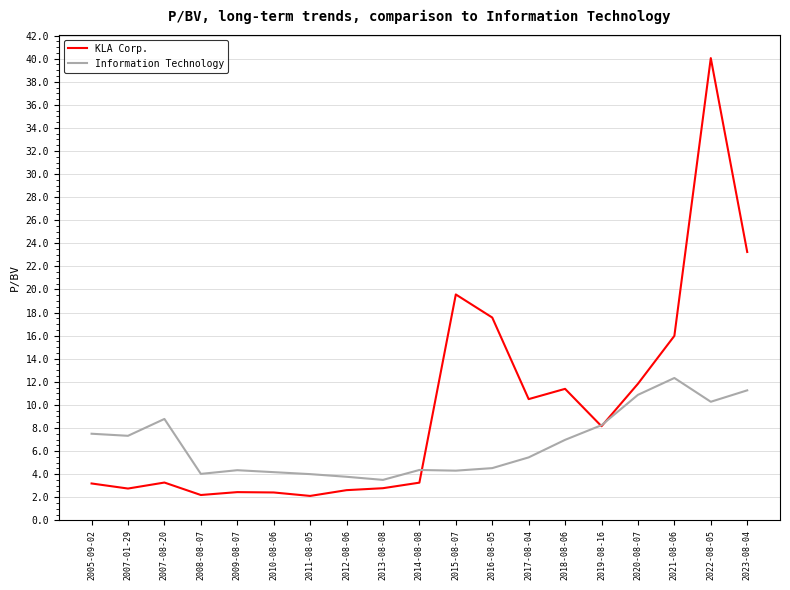

True or false: KLA Corp. has a value of 2.8 at 2007-01-29.

True